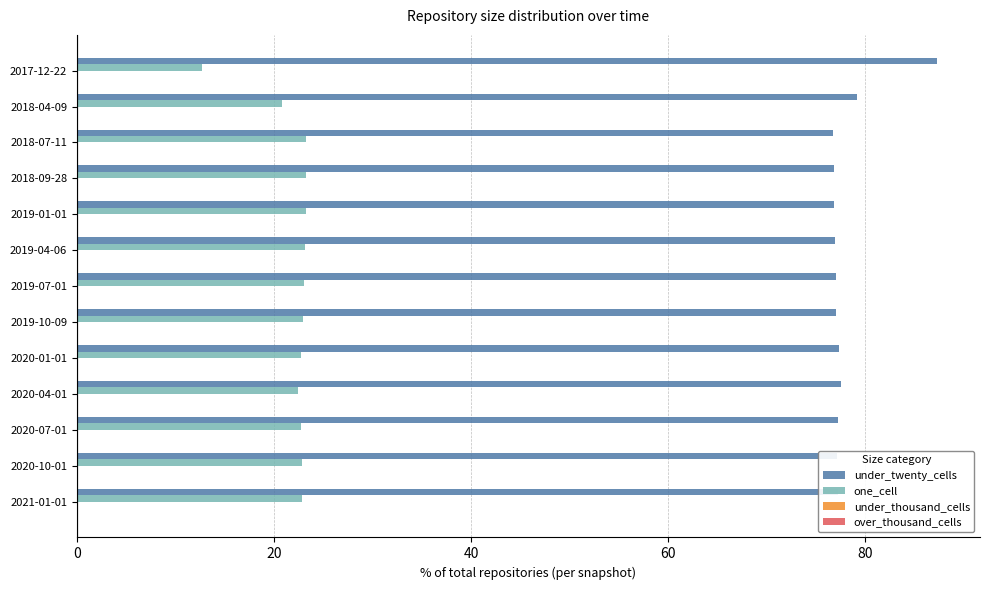

What is the difference between the maximum and second lowest values in the under_twenty_cells series?

10.5